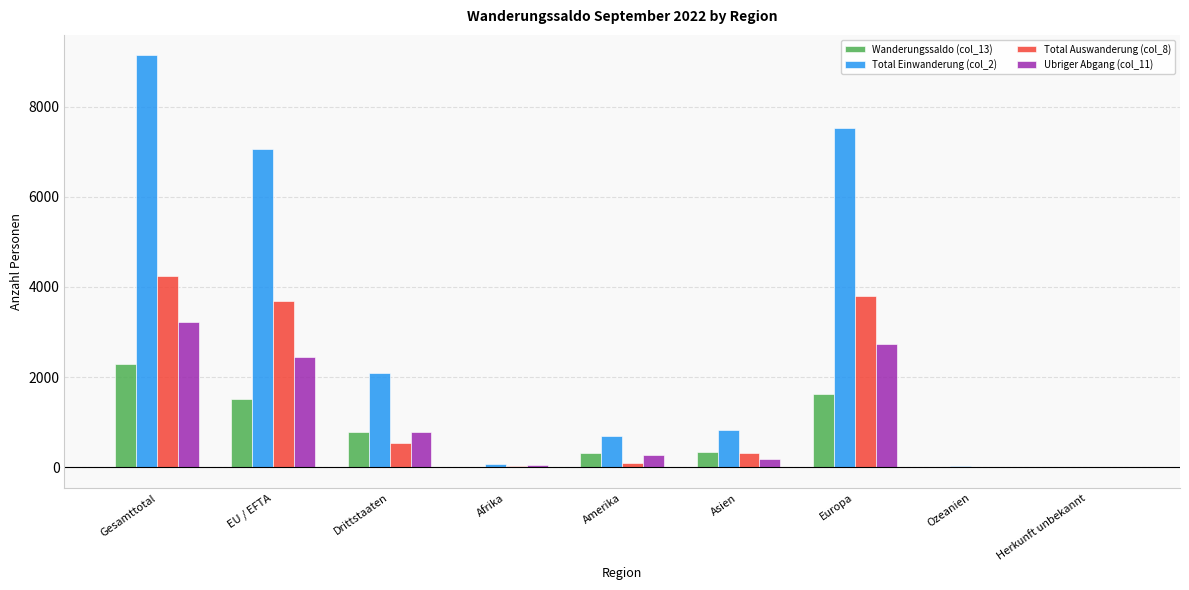

At which label does Ubriger Abgang (col_11) first exceed 265?

Gesamttotal